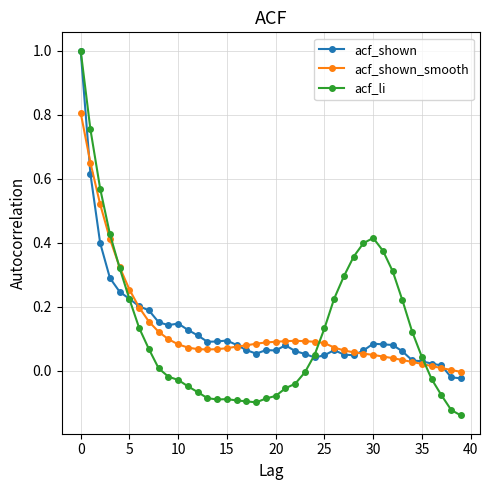

Which series has the widest spread of values?

acf_li